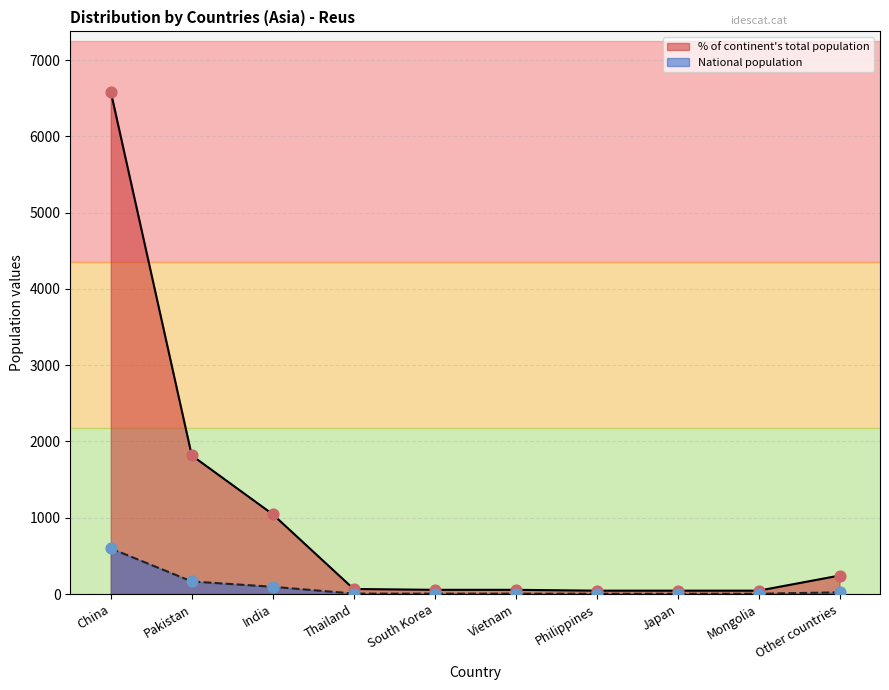

At how many categories does at least one series exceed 732?

3